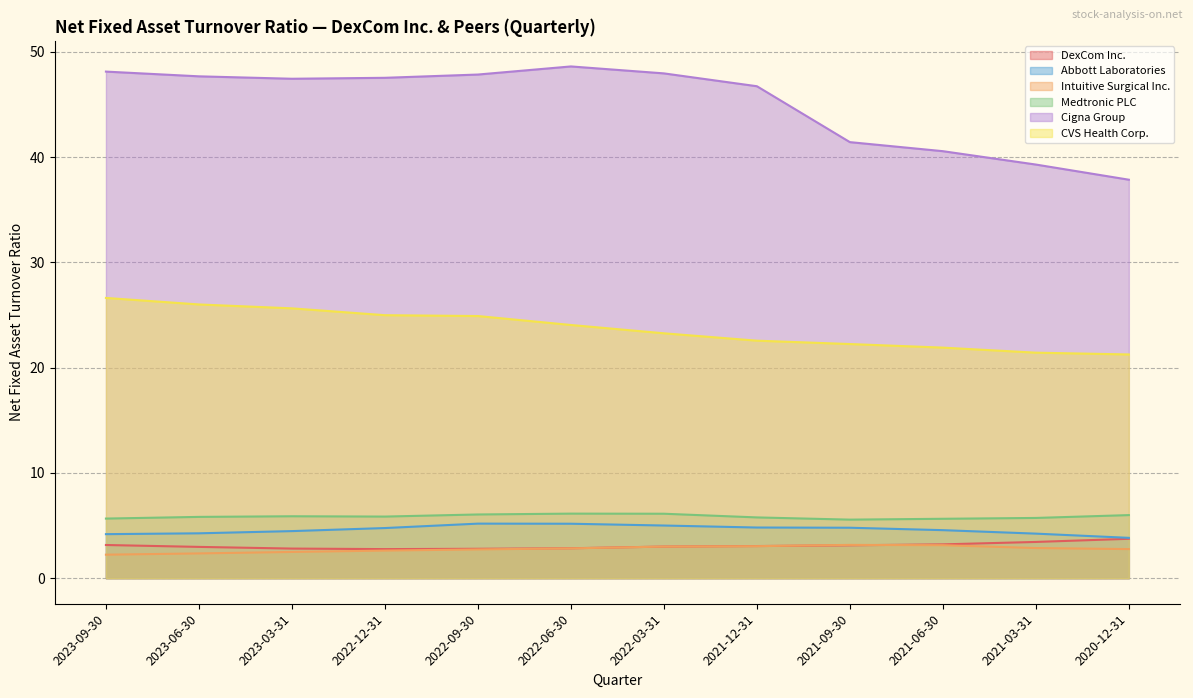

What is the sum of the Abbott Laboratories values at 2021-09-30 and 2022-06-30?

10.0